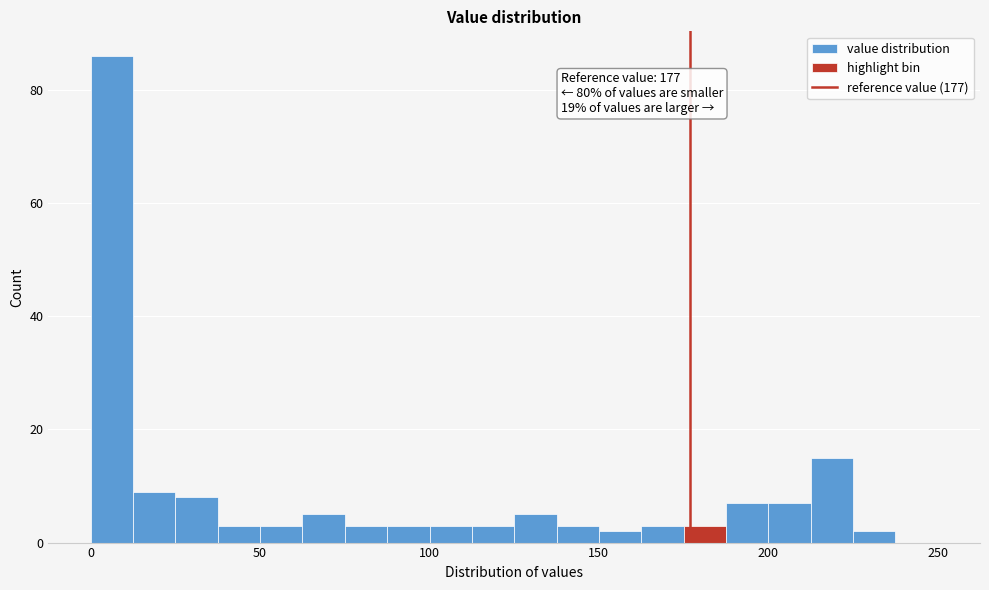

Around what value on the x-axis is the tallest bar? Give the approximate position of its centre, as read against the axis.

5